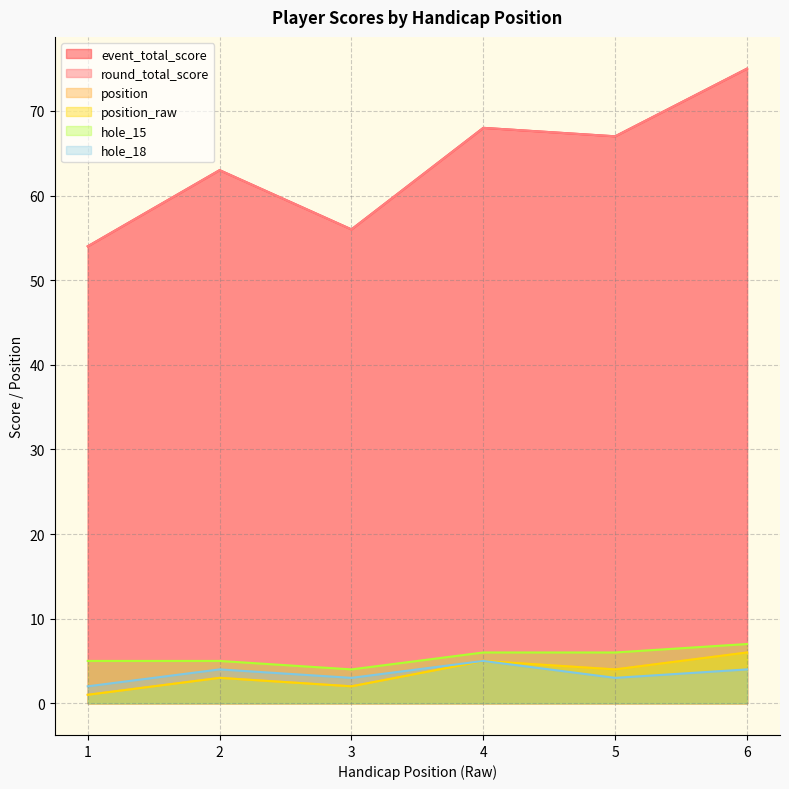

Reading left to right, extract all data points from this chart.

event_total_score: 1=54	2=63	3=56	4=68	5=67	6=75
round_total_score: 1=54	2=63	3=56	4=68	5=67	6=75
position: 1=1	2=3	3=2	4=5	5=4	6=6
position_raw: 1=1	2=3	3=2	4=5	5=4	6=6
hole_15: 1=5	2=5	3=4	4=6	5=6	6=7
hole_18: 1=2	2=4	3=3	4=5	5=3	6=4